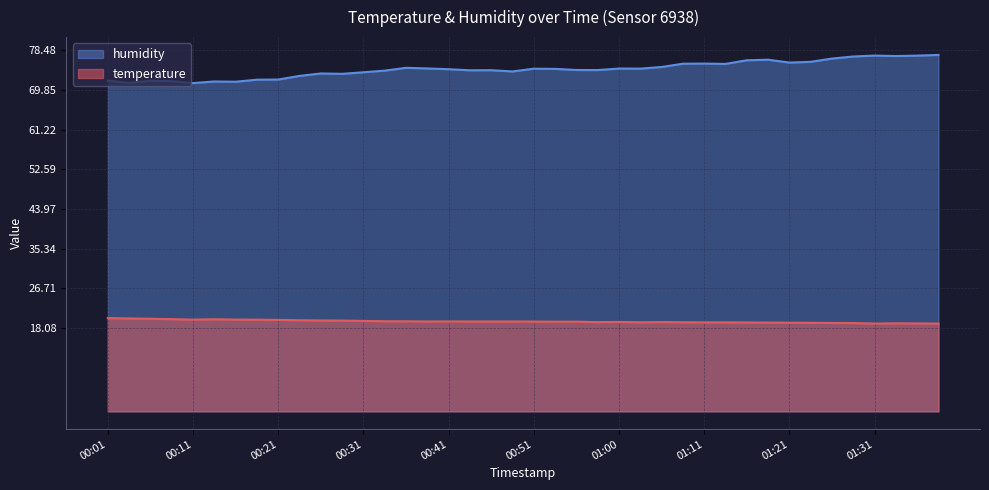

What is the difference between the temperature values at 01:36 and 00:16?

0.8